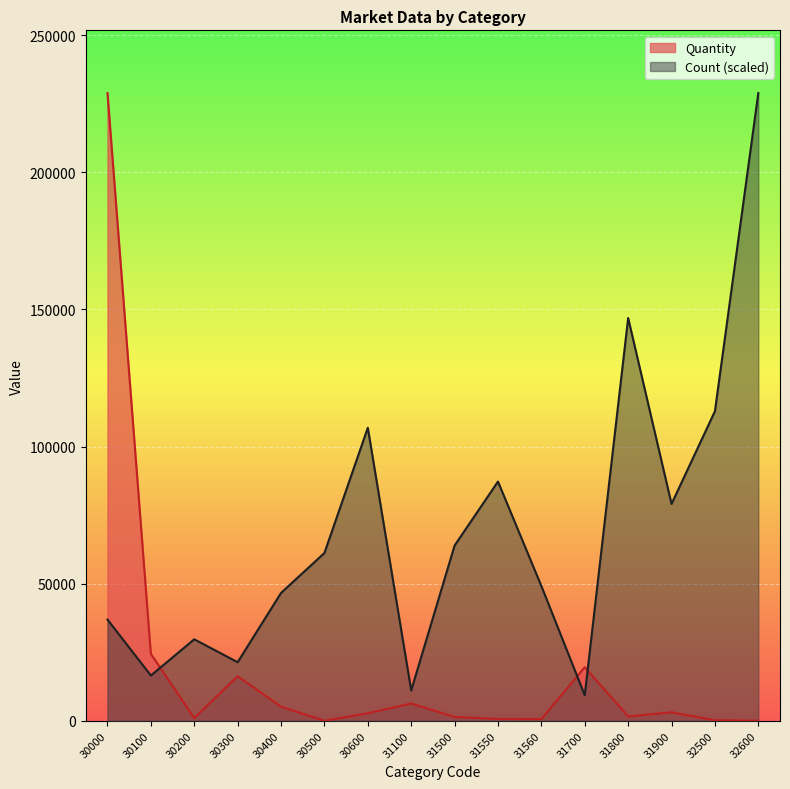

At which category does Quantity reach its first local peak?

30300